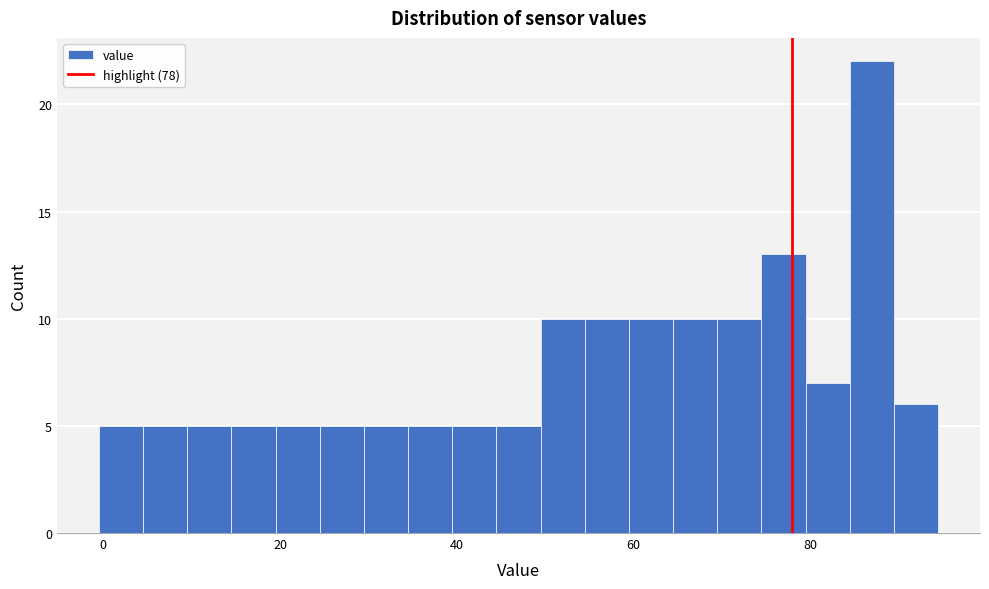

Read against the x-axis, roughly where is the centre of the tallest bar?

88